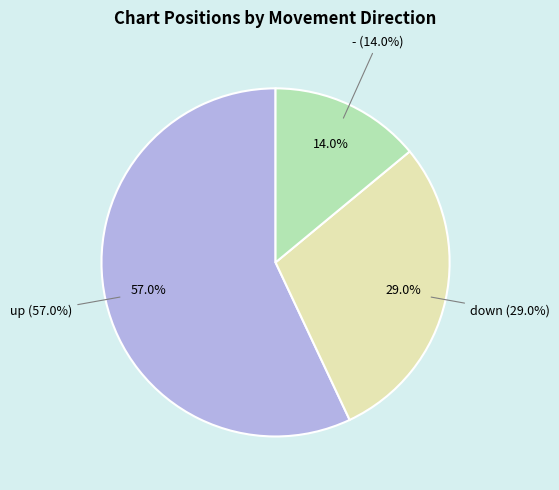

Which slice is the smallest?

-